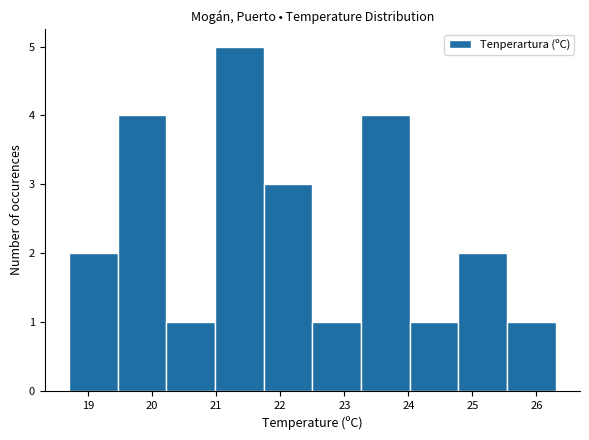

Over which range of the x-axis is the bar tallest?

20.98 to 21.74